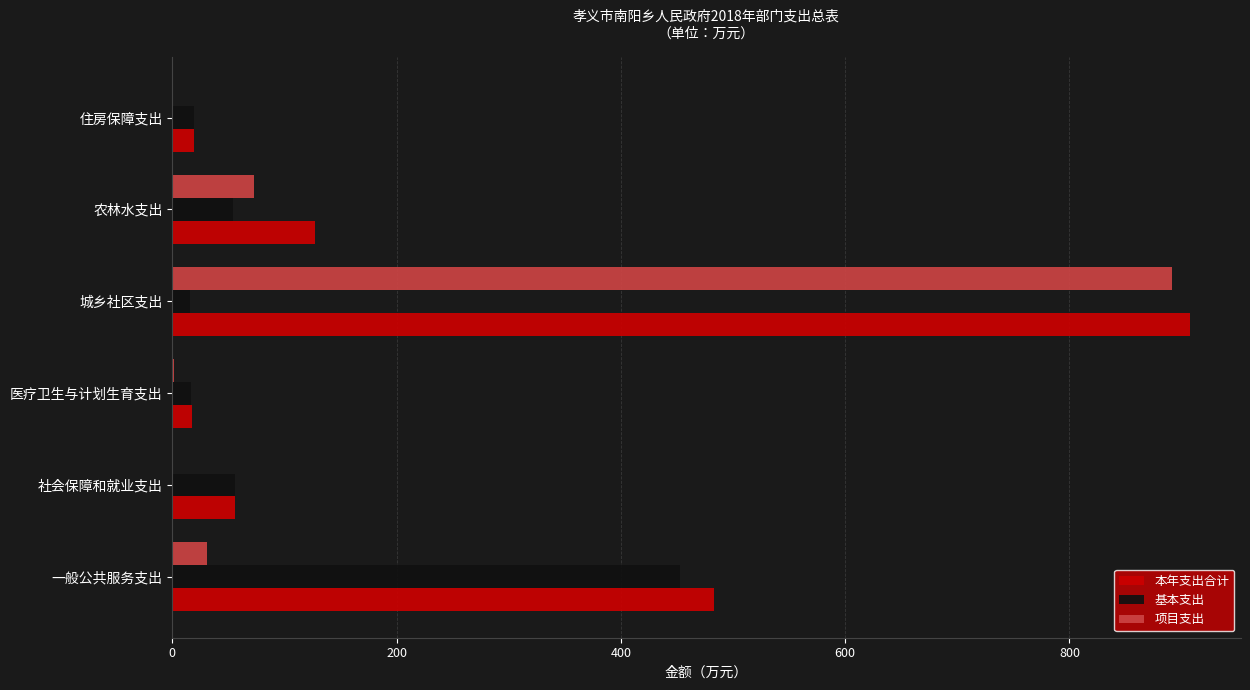

Is it true that 项目支出 equals -293.2 at 住房保障支出?

False